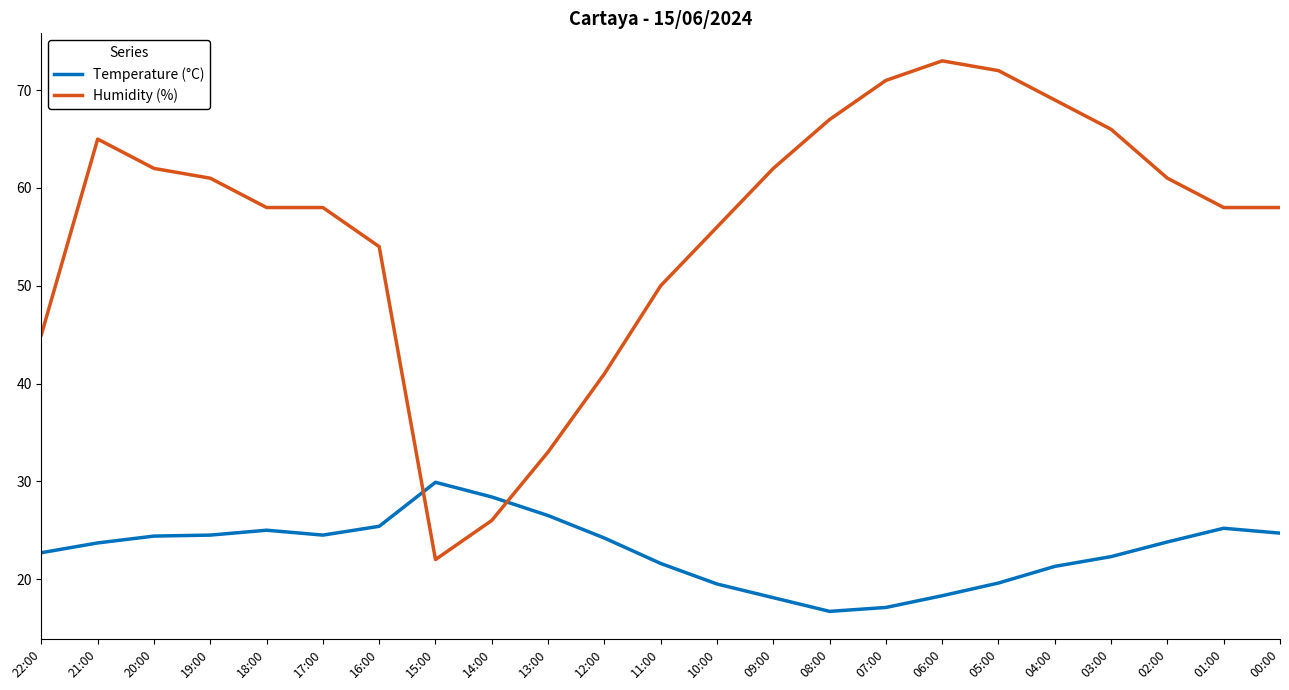

Rank the series by their maximum value, from highest to lowest.

Humidity (%), Temperature (°C)